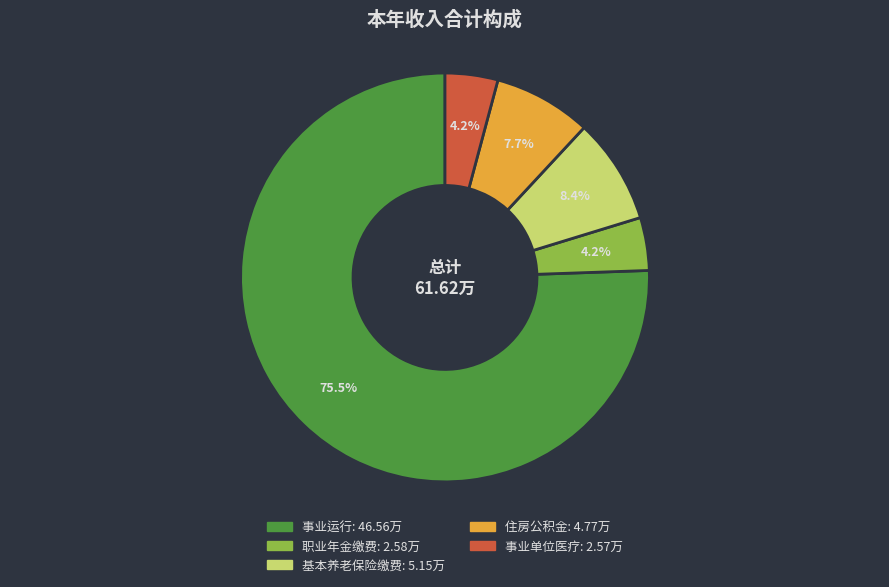

Is there any slice that represents more than half of the pie?

Yes